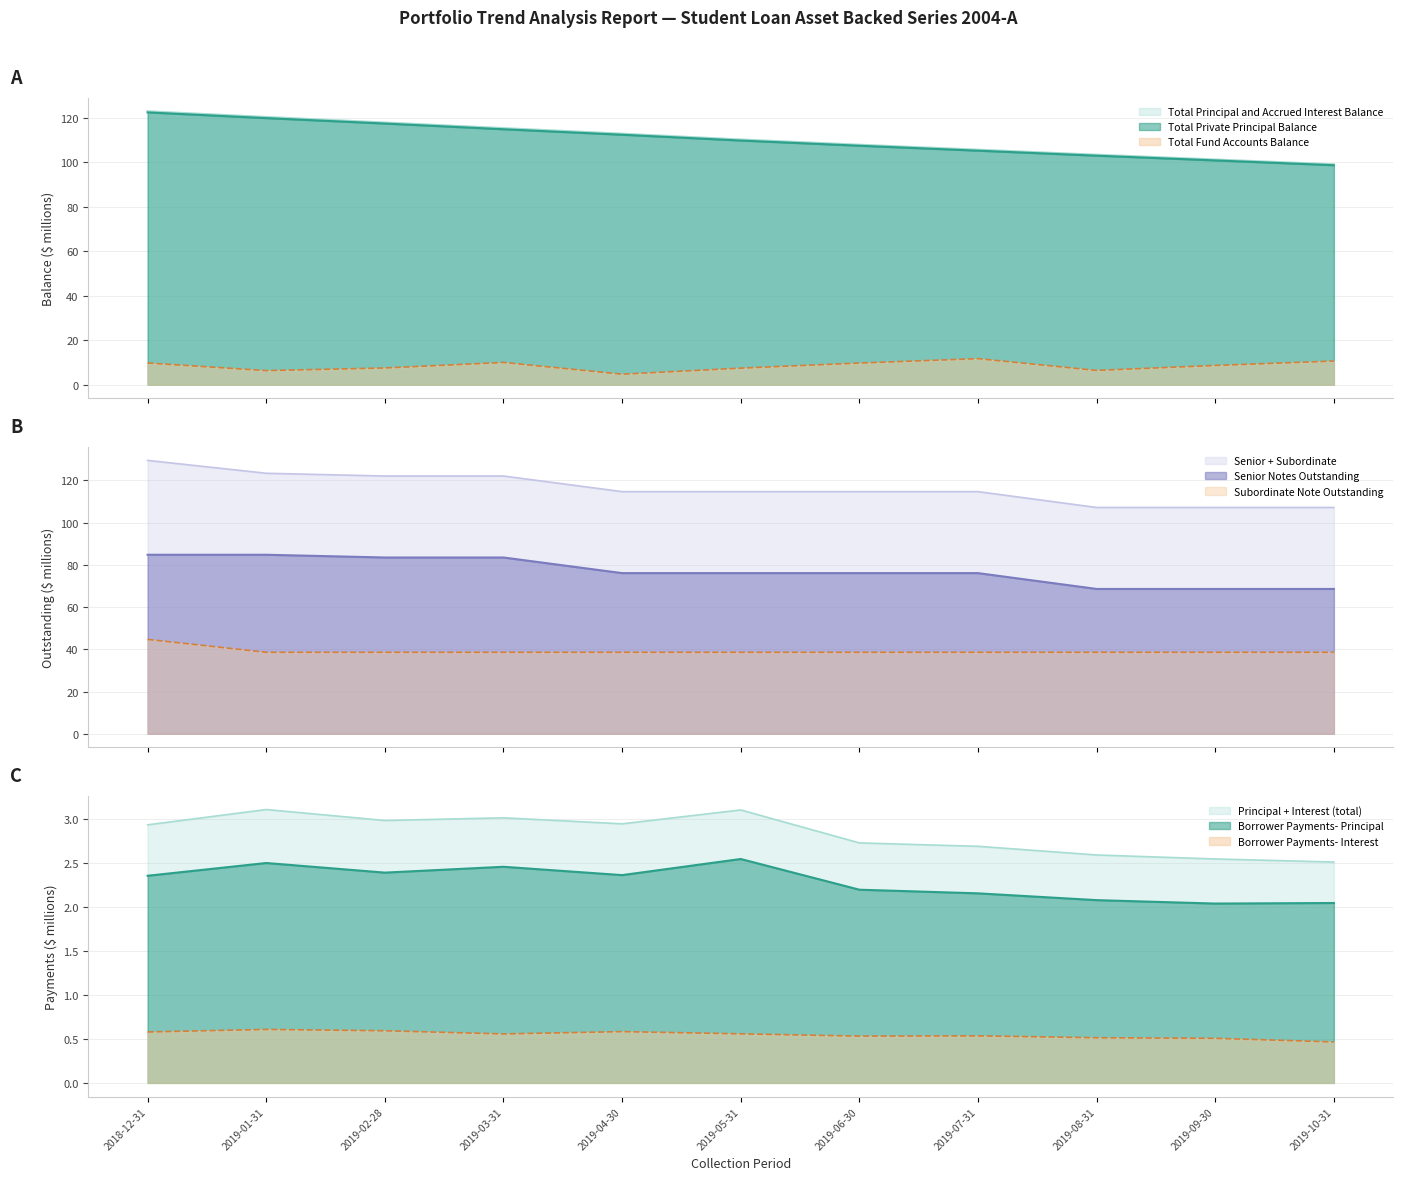

True or false: Total Principal and Accrued Interest Balance has more than 2 interior local peaks.

False